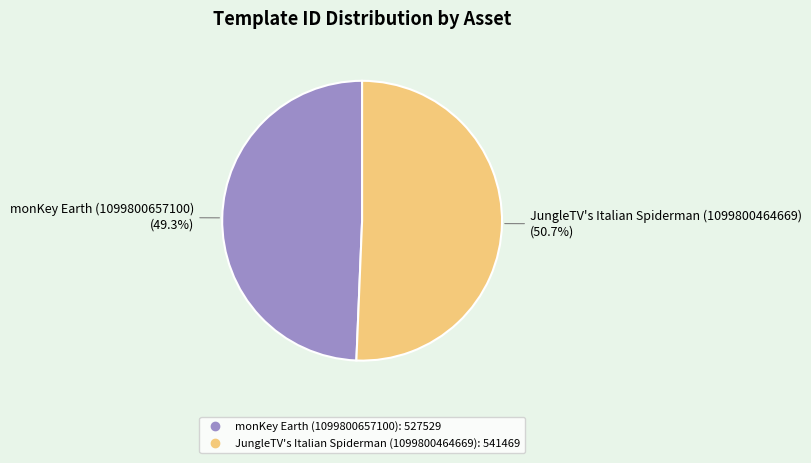

Which slice is the largest?

JungleTV's Italian Spiderman (1099800464669)